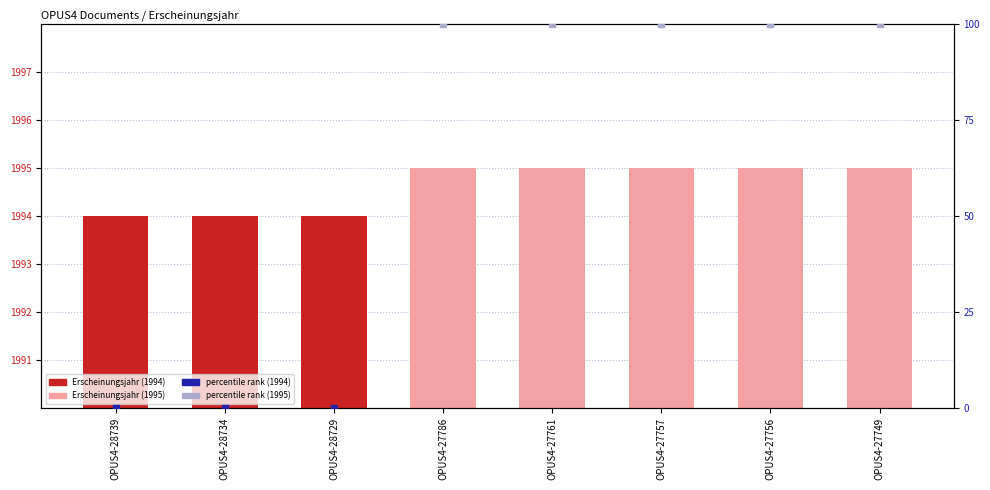

Approximately how many times larger is the value at OPUS4-28729 compared to OPUS4-28734?

1.0